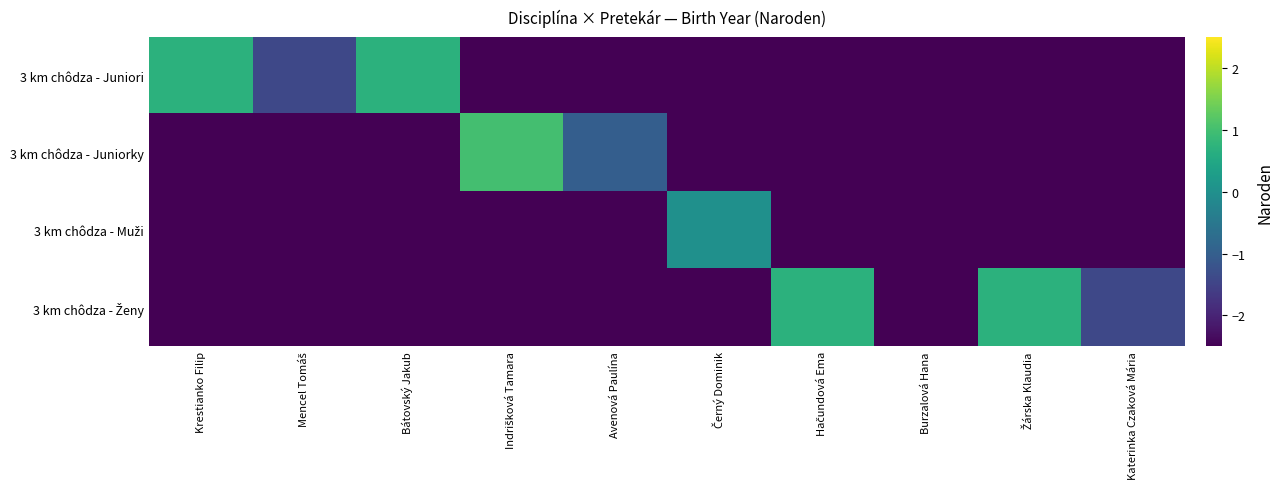

Which series has the largest total across all categories?

3 km chôdza - Juniorky